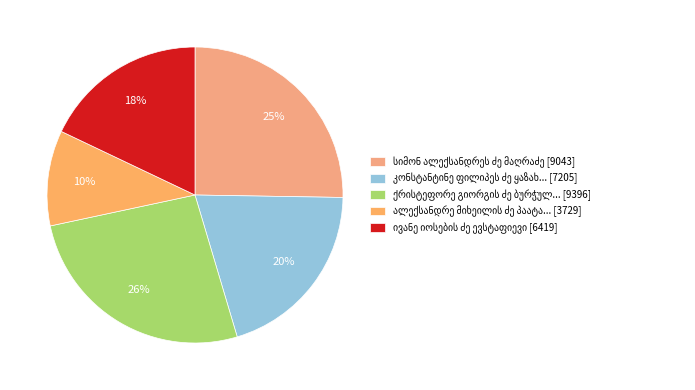

Count the number of slices in the pie.

5